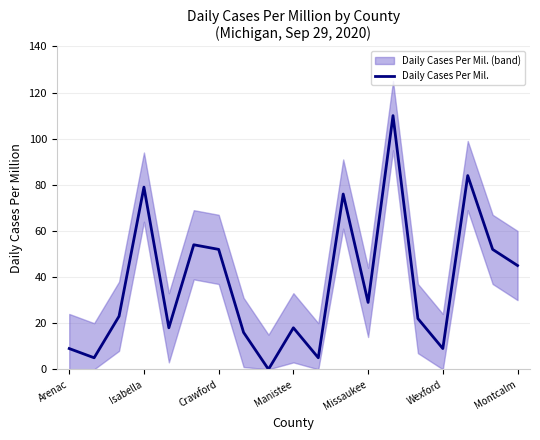

Reading left to right, list all the values displayed in this chart.

9	5	23	79	18	54	52	16	0	18	5	76	29	110	22	9	84	52	45